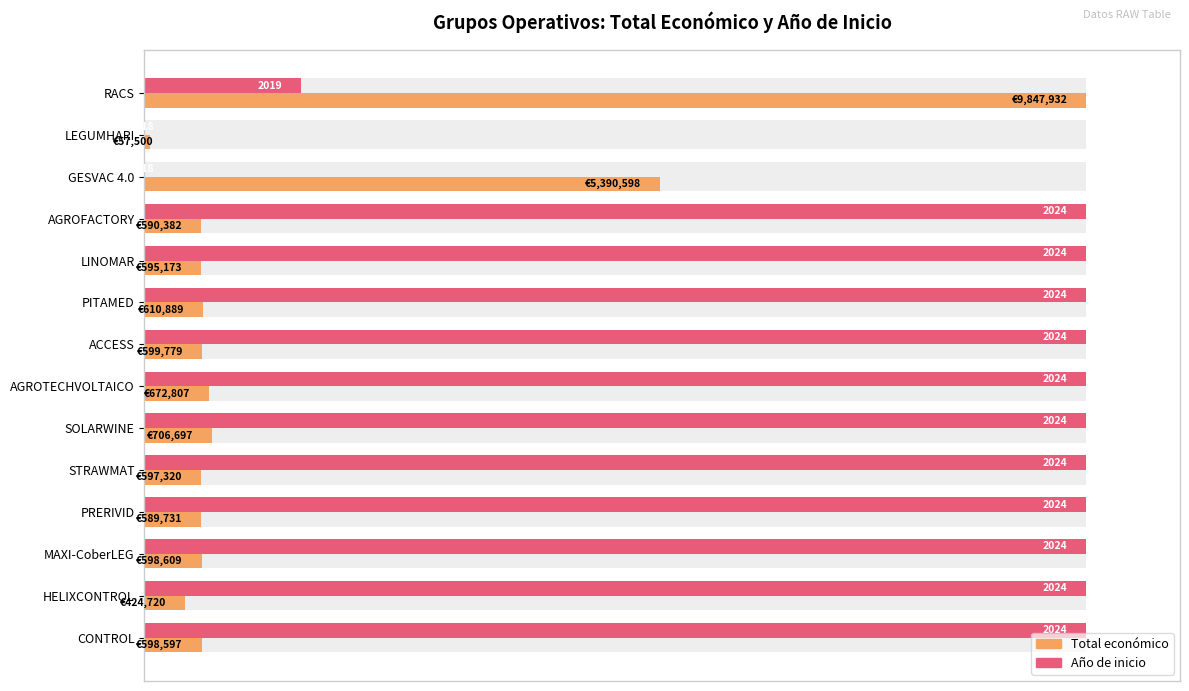

Is it true that Año de inicio (normalizado %) equals 29.4 at STRAWMAT?

False